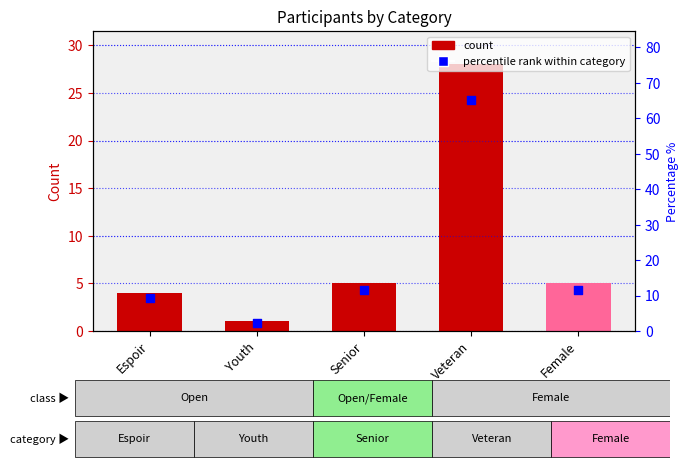

What is the total value across all series at Espoir?

13.3